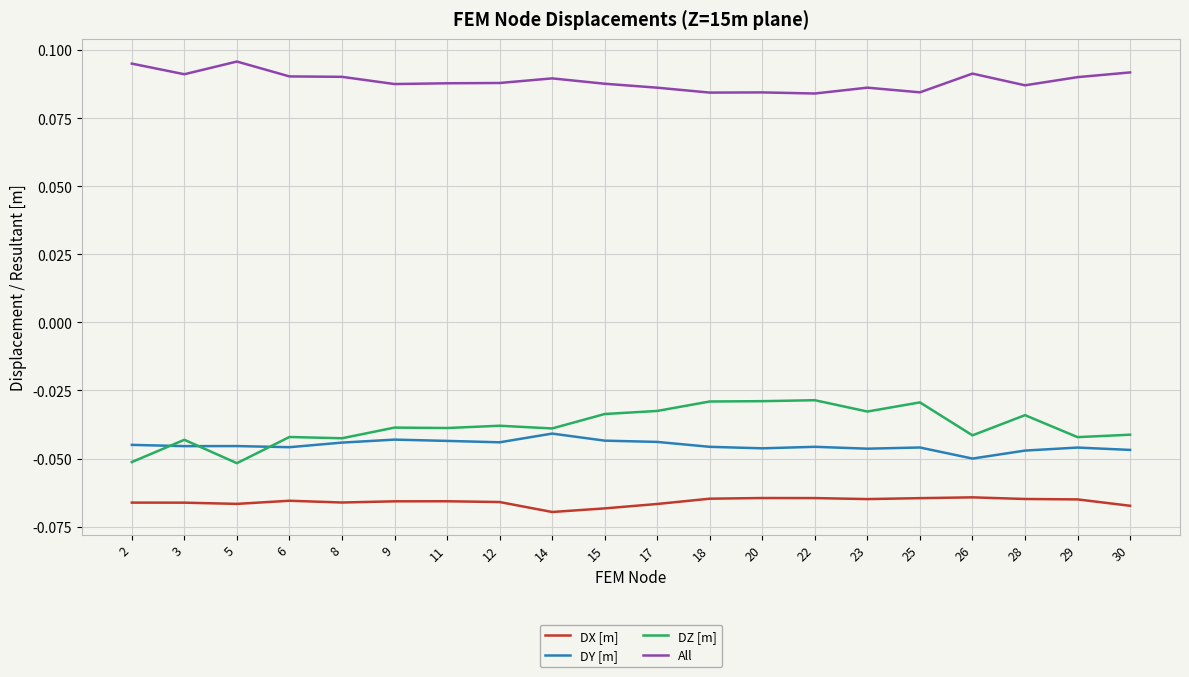

What is the sum of the All values at 18 and 17?

0.2